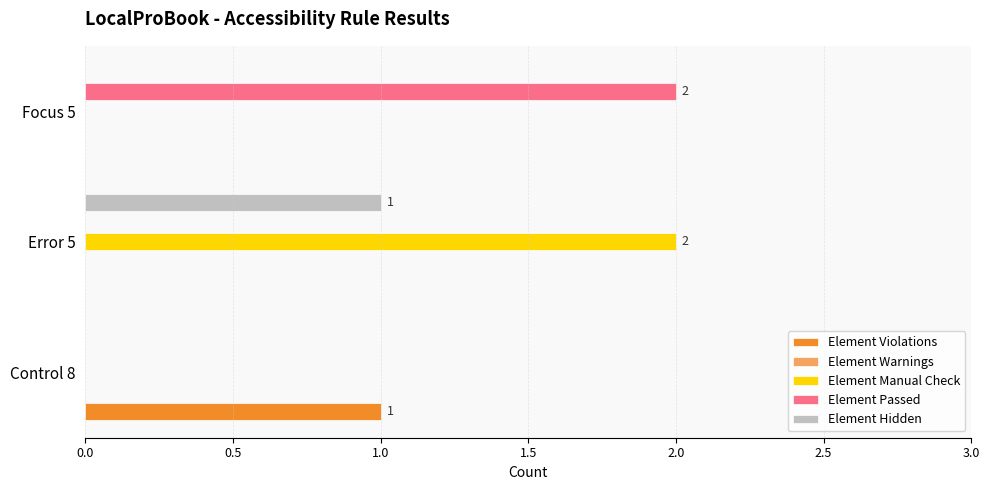

What is the highest value of the Element Warnings series?

0.1